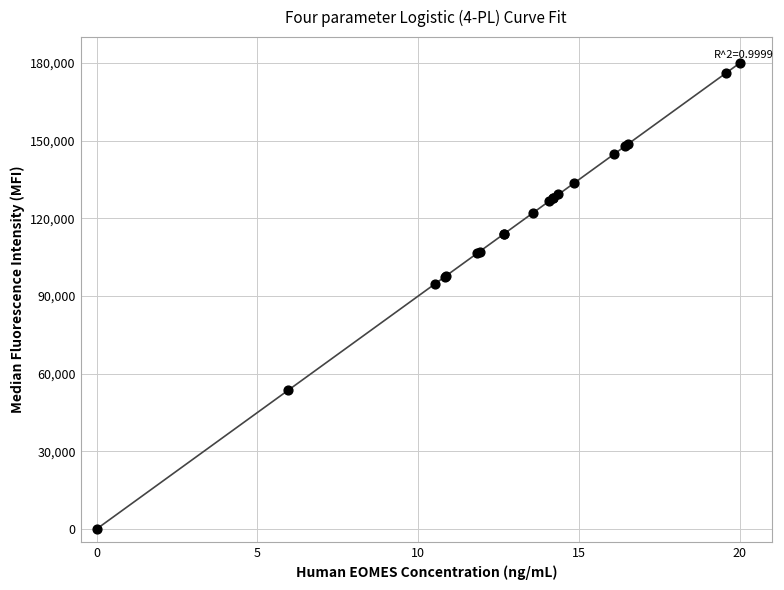

What Y value in the scatter plot is closest to 90000?

94634.6